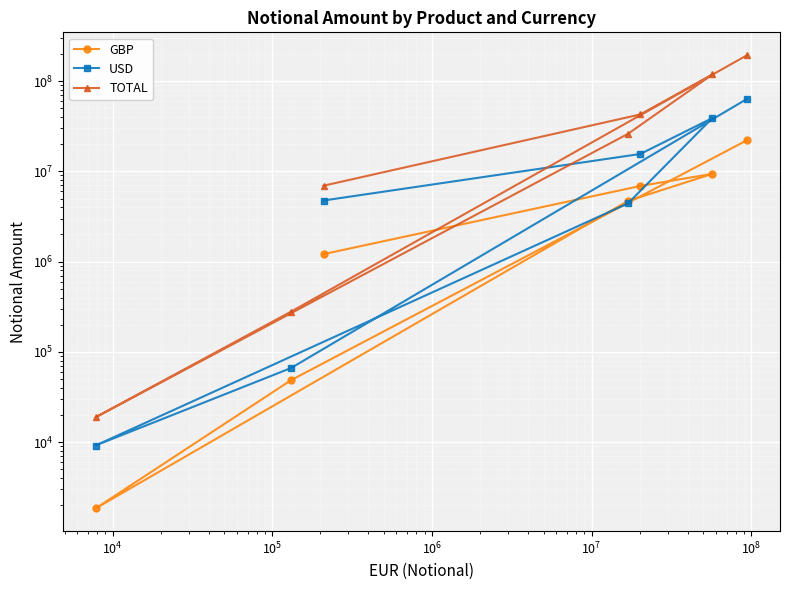

True or false: TOTAL and GBP intersect in this chart.

False